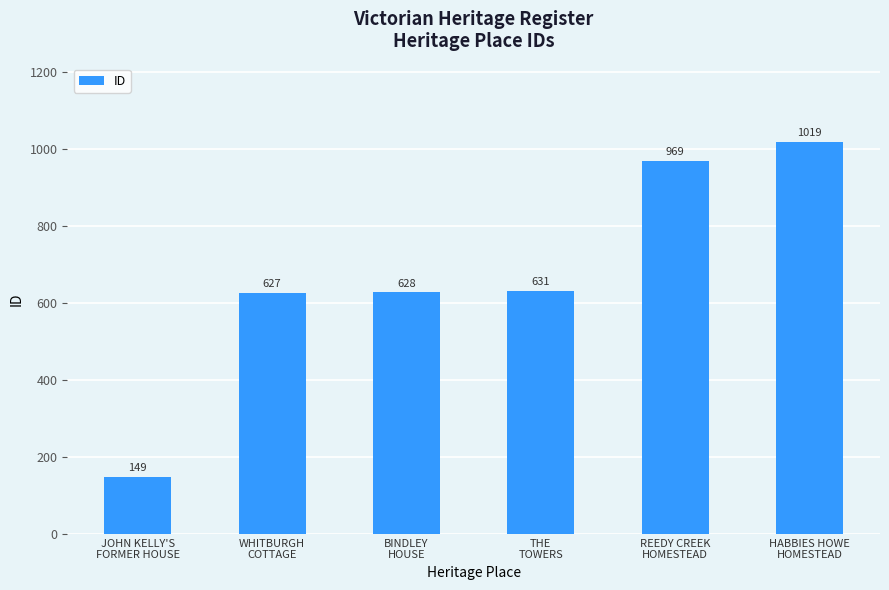

Are the bars grouped side by side (vs. stacked)?

No